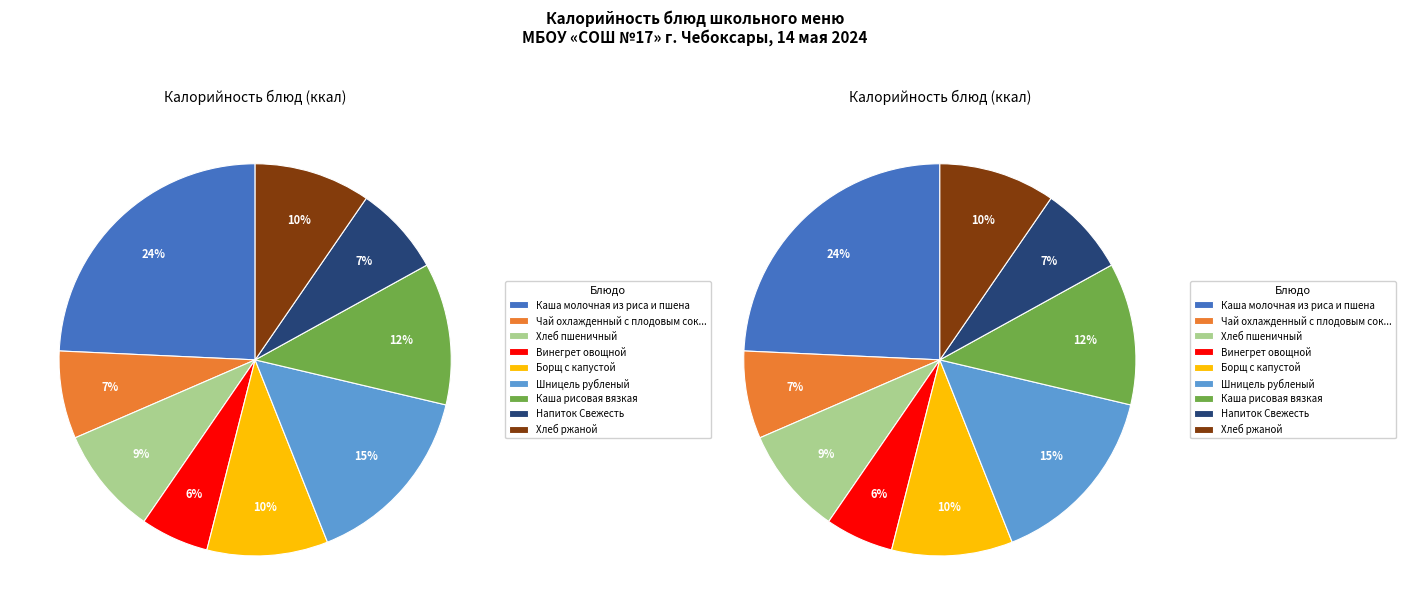

To the nearest percent, what is the average slice percentage?

11%